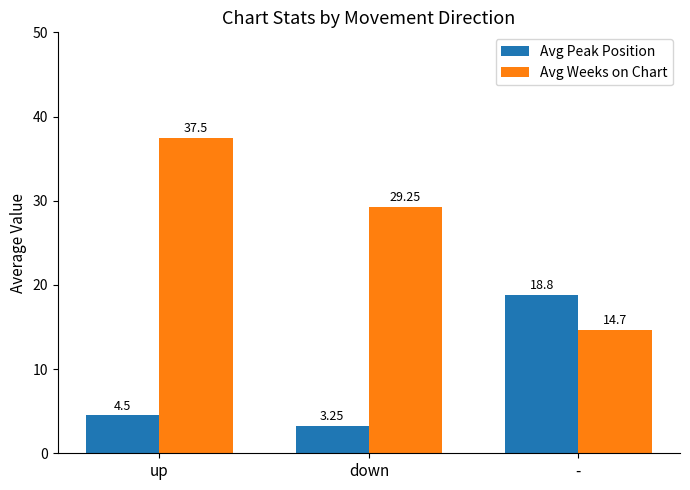

Which category has the lowest value in the Avg Weeks on Chart series?

-